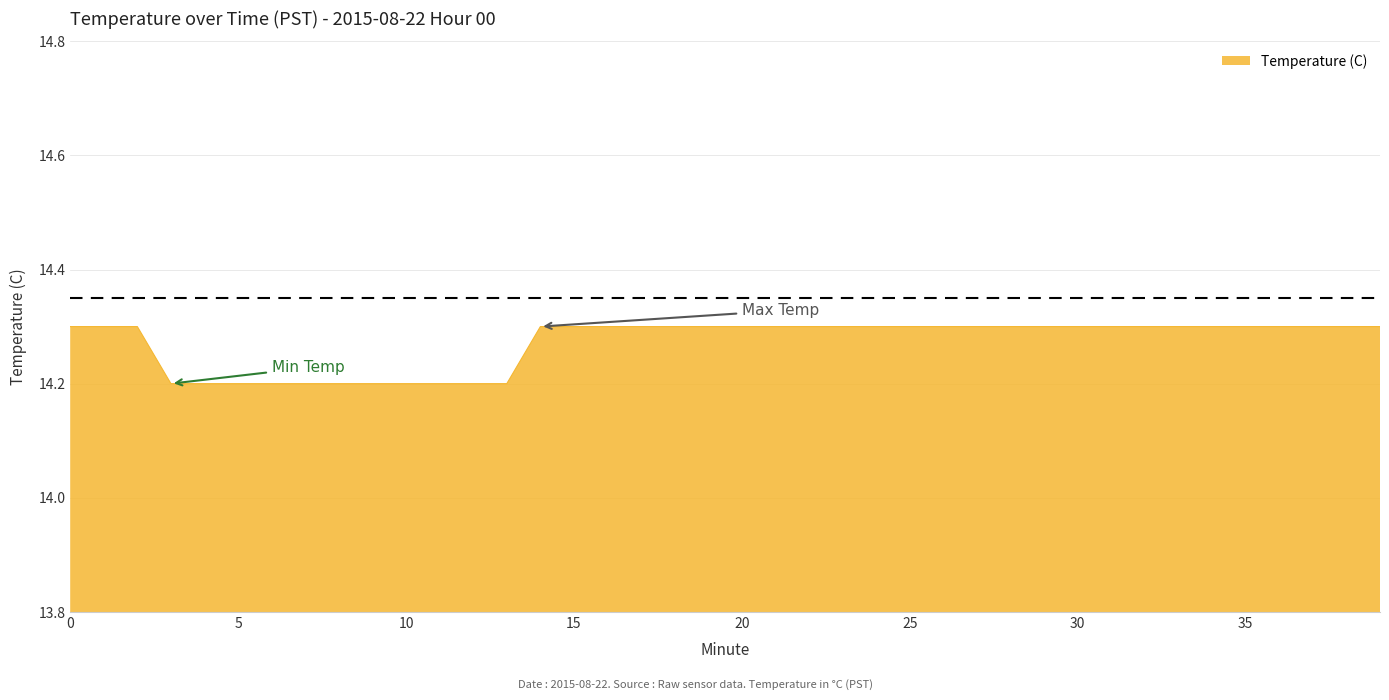

What is the smallest value displayed?

14.2